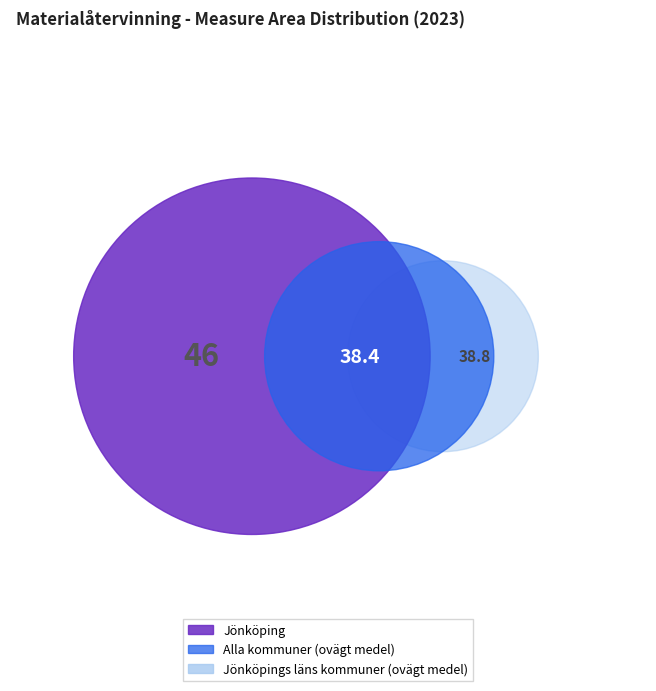

What is the change in value from Jönköping to Jönköpings läns kommuner (ovägt medel)?

-7.2